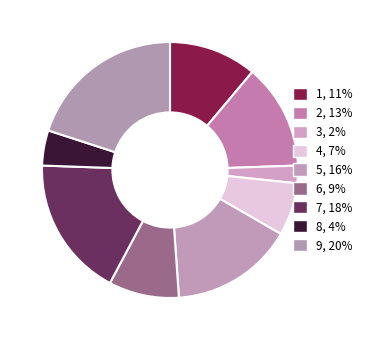

The 4 slice represents 1% of the pie. True or false?

False